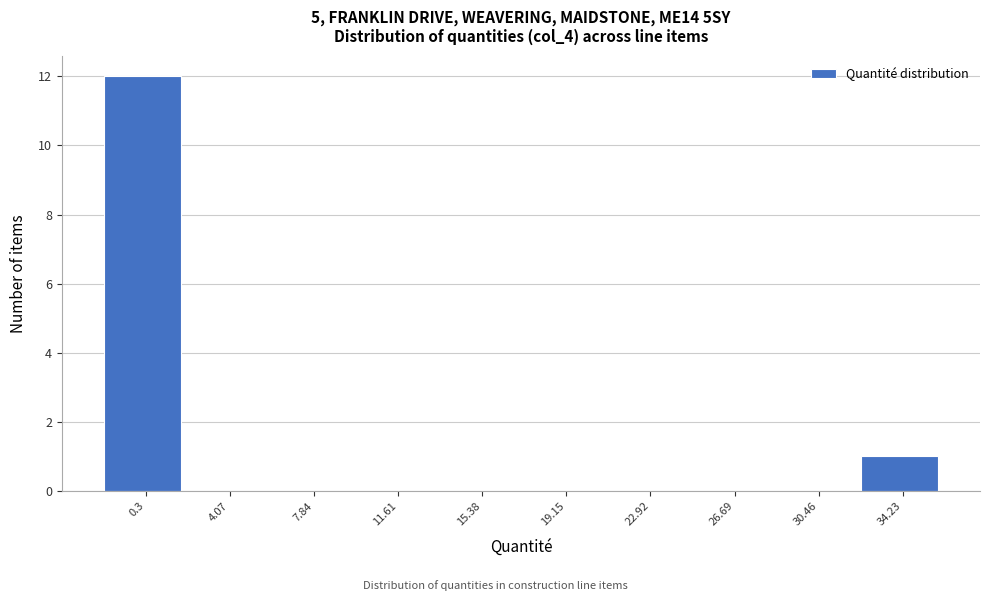

Reading right to left, extract all data points from this chart.

34.23=1	30.46=0	26.69=0	22.92=0	19.15=0	15.38=0	11.61=0	7.84=0	4.07=0	0.3=12